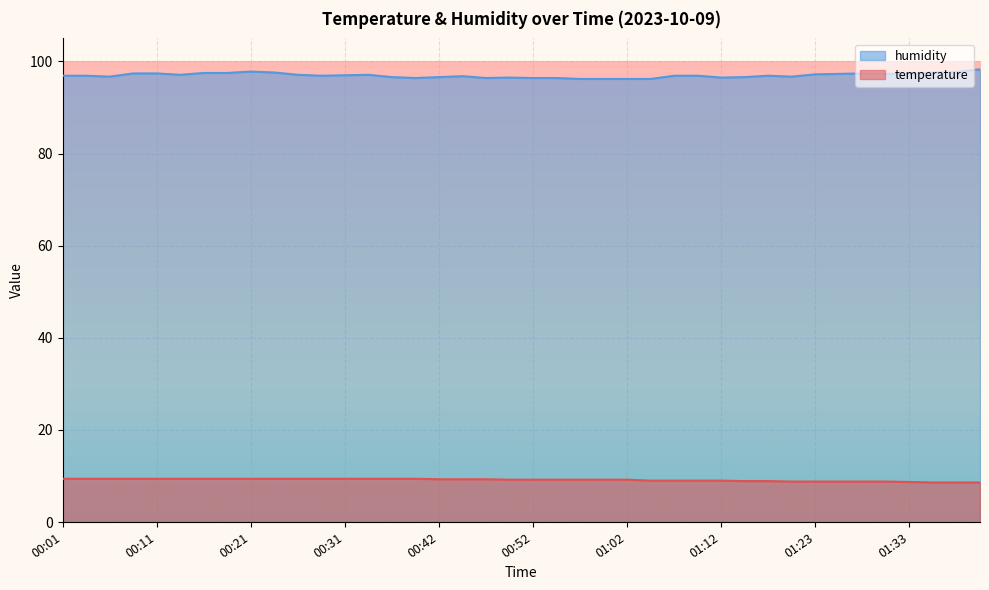

What is the sum of the humidity values at 00:52 and 00:06?

193.1